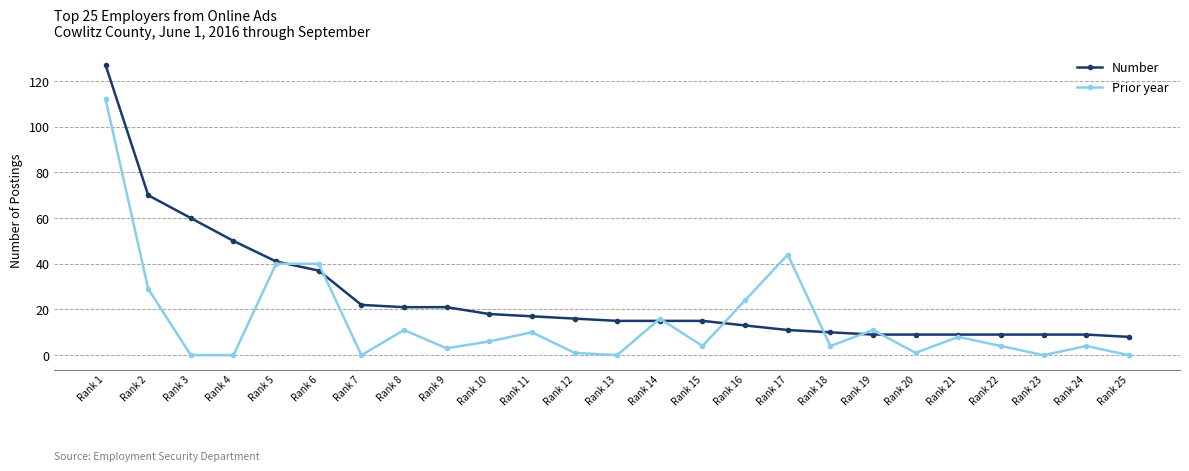

Reading left to right, transcribe all the data shown in this chart.

Number: Rank 1=127	Rank 2=70	Rank 3=60	Rank 4=50	Rank 5=41	Rank 6=37	Rank 7=22	Rank 8=21	Rank 9=21	Rank 10=18	Rank 11=17	Rank 12=16	Rank 13=15	Rank 14=15	Rank 15=15	Rank 16=13	Rank 17=11	Rank 18=10	Rank 19=9	Rank 20=9	Rank 21=9	Rank 22=9	Rank 23=9	Rank 24=9	Rank 25=8
Prior year: Rank 1=112	Rank 2=29	Rank 3=0	Rank 4=0	Rank 5=40	Rank 6=40	Rank 7=0	Rank 8=11	Rank 9=3	Rank 10=6	Rank 11=10	Rank 12=1	Rank 13=0	Rank 14=16	Rank 15=4	Rank 16=24	Rank 17=44	Rank 18=4	Rank 19=11	Rank 20=1	Rank 21=8	Rank 22=4	Rank 23=0	Rank 24=4	Rank 25=0